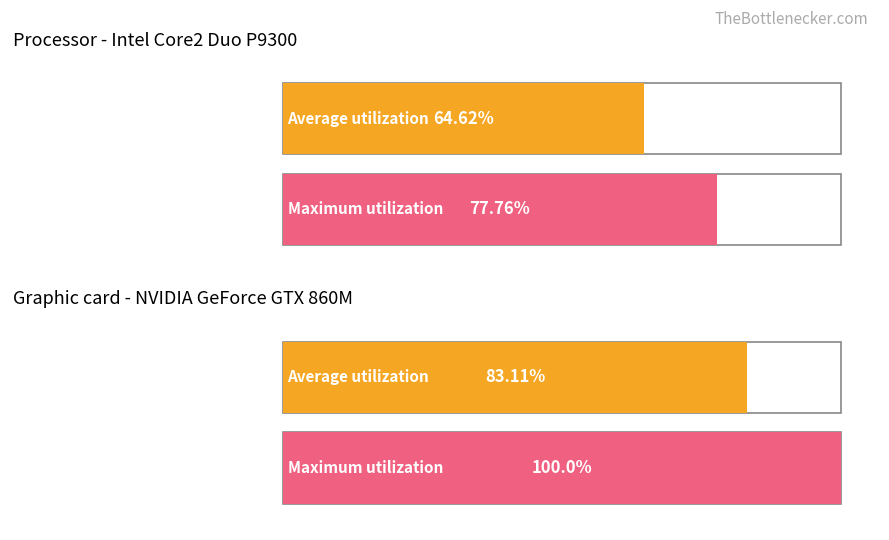

Which series changed the most between 0 and 2?

Average utilization